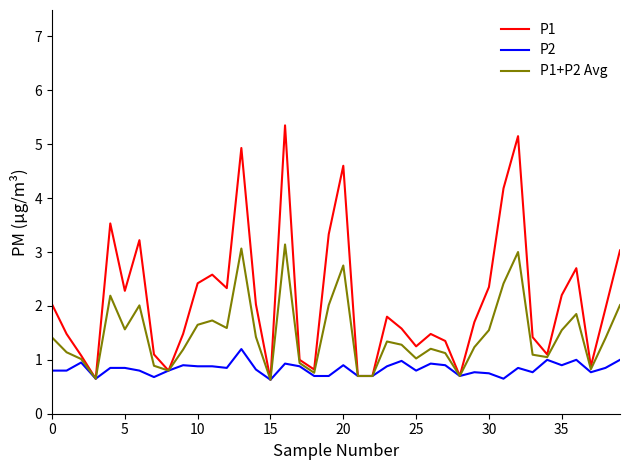

Rank the series by their average value, from lowest to highest.

P2, P1+P2 Avg, P1